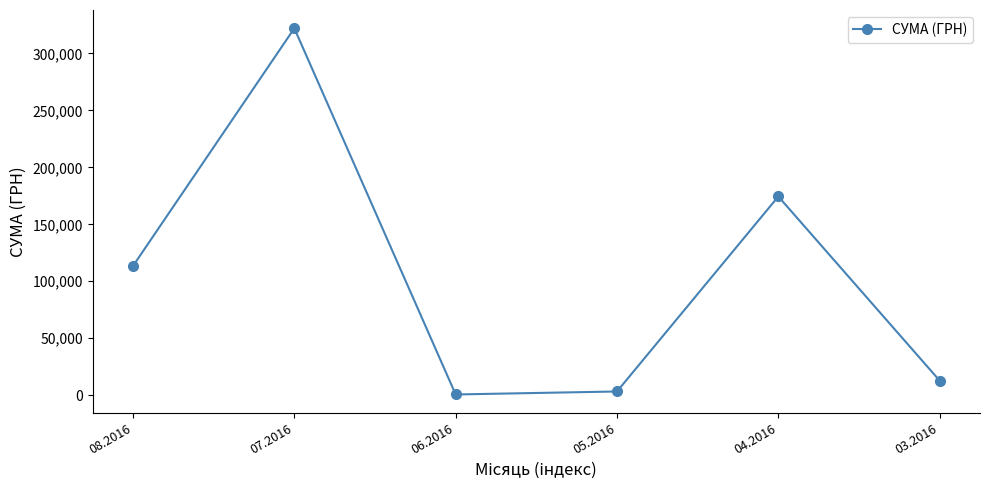

What is the smallest value displayed?

600.0